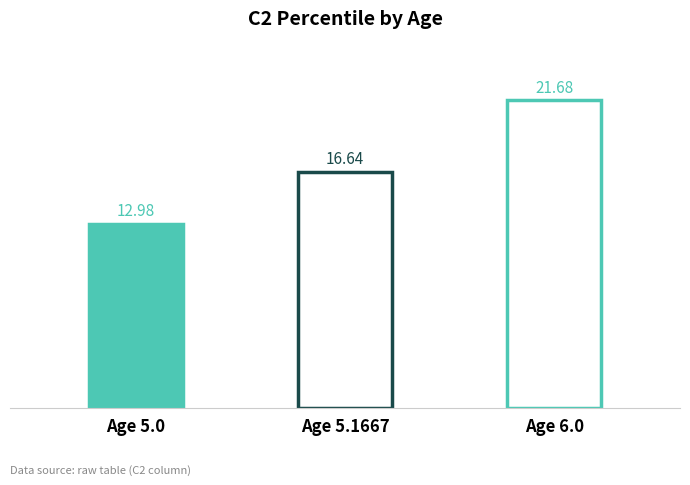

What is the value of the 1st bar from the left?

13.0